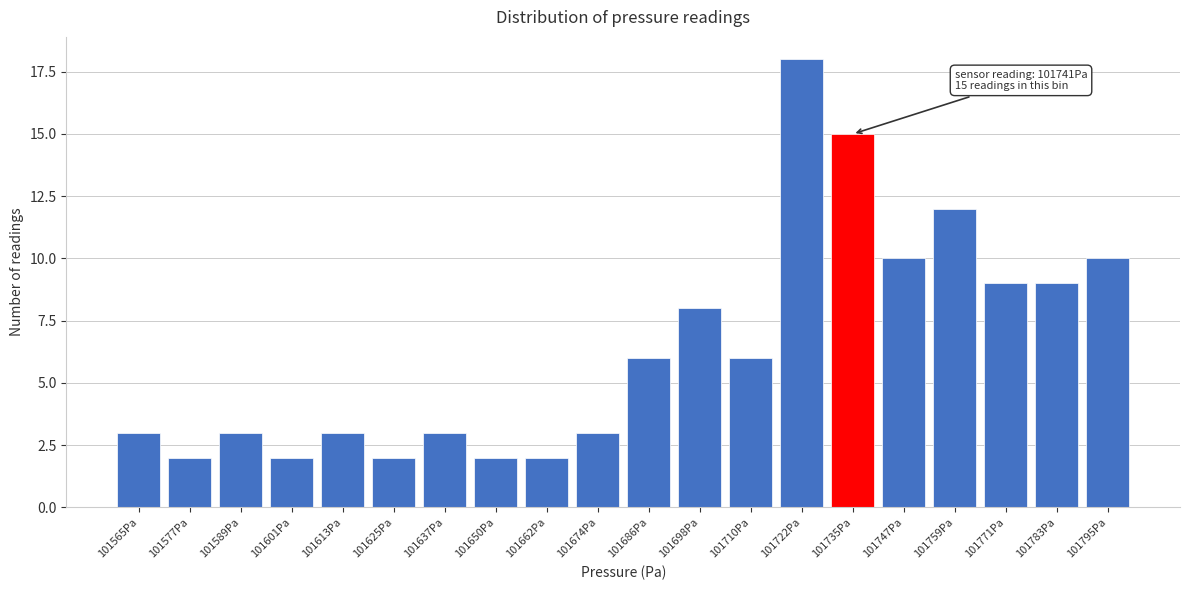

Reading left to right, what are all the values shown in this chart?

101565Pa=3	101577Pa=2	101589Pa=3	101601Pa=2	101613Pa=3	101625Pa=2	101637Pa=3	101650Pa=2	101662Pa=2	101674Pa=3	101686Pa=6	101698Pa=8	101710Pa=6	101722Pa=18	101735Pa=15	101747Pa=10	101759Pa=12	101771Pa=9	101783Pa=9	101795Pa=10